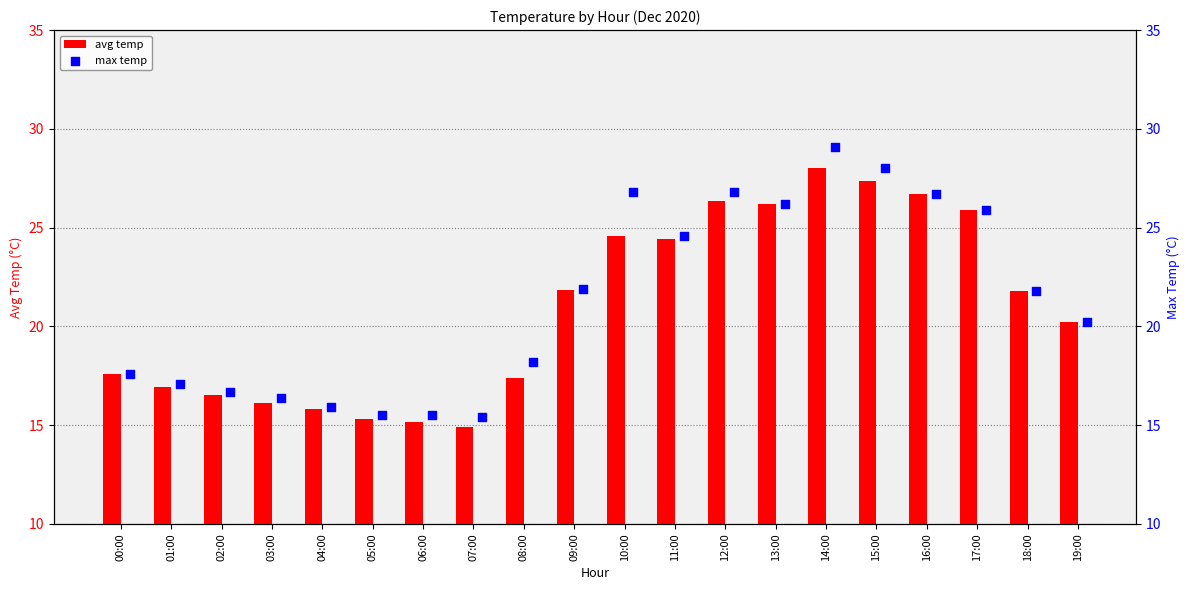

Which series contains the lowest Y value?

avg temp